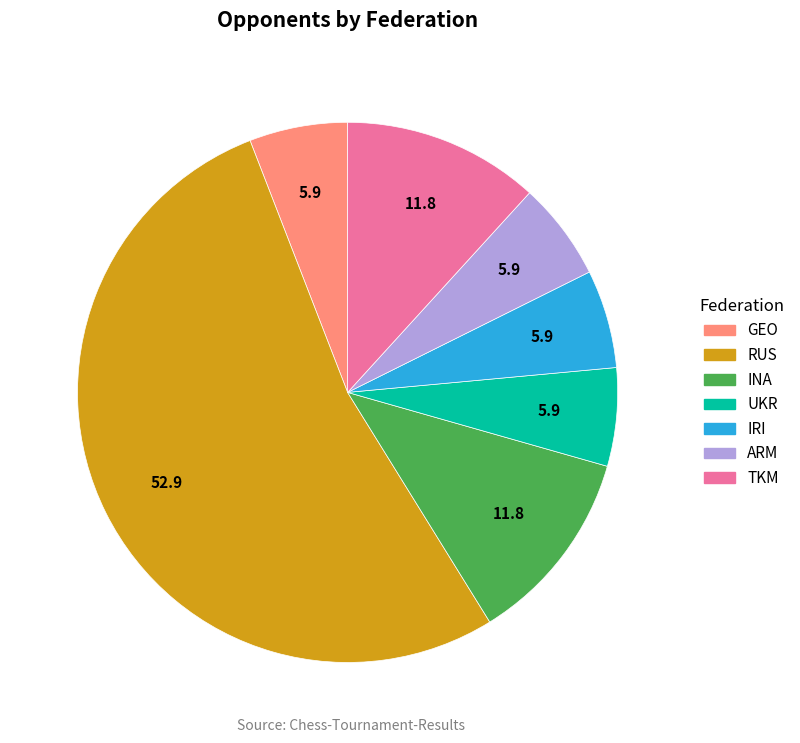

How many slices are in this pie chart?

7